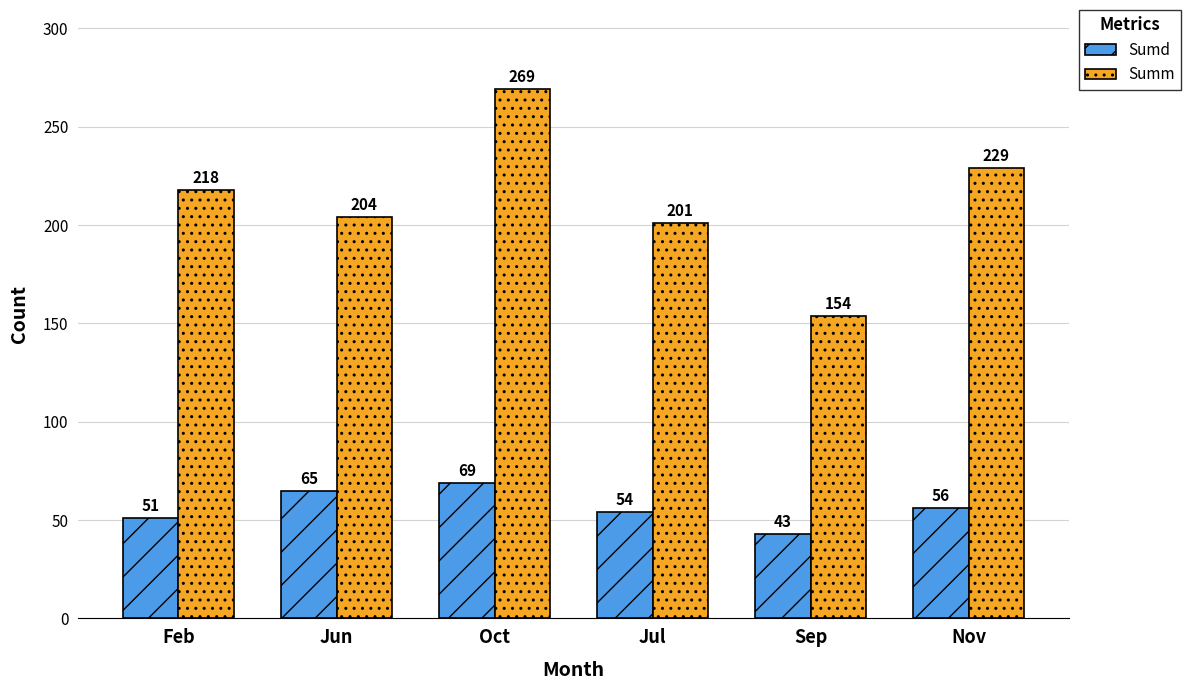

Which series has the largest total across all categories?

Summ